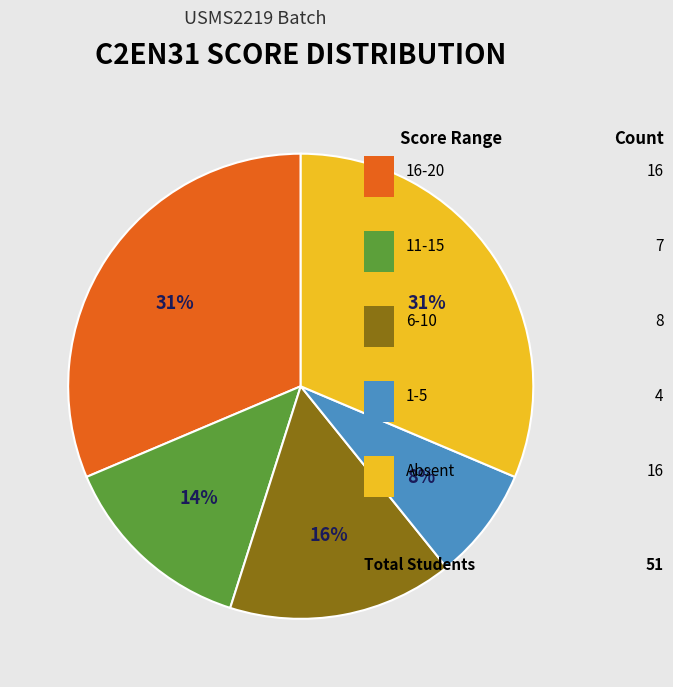

Does any single category account for the majority?

No